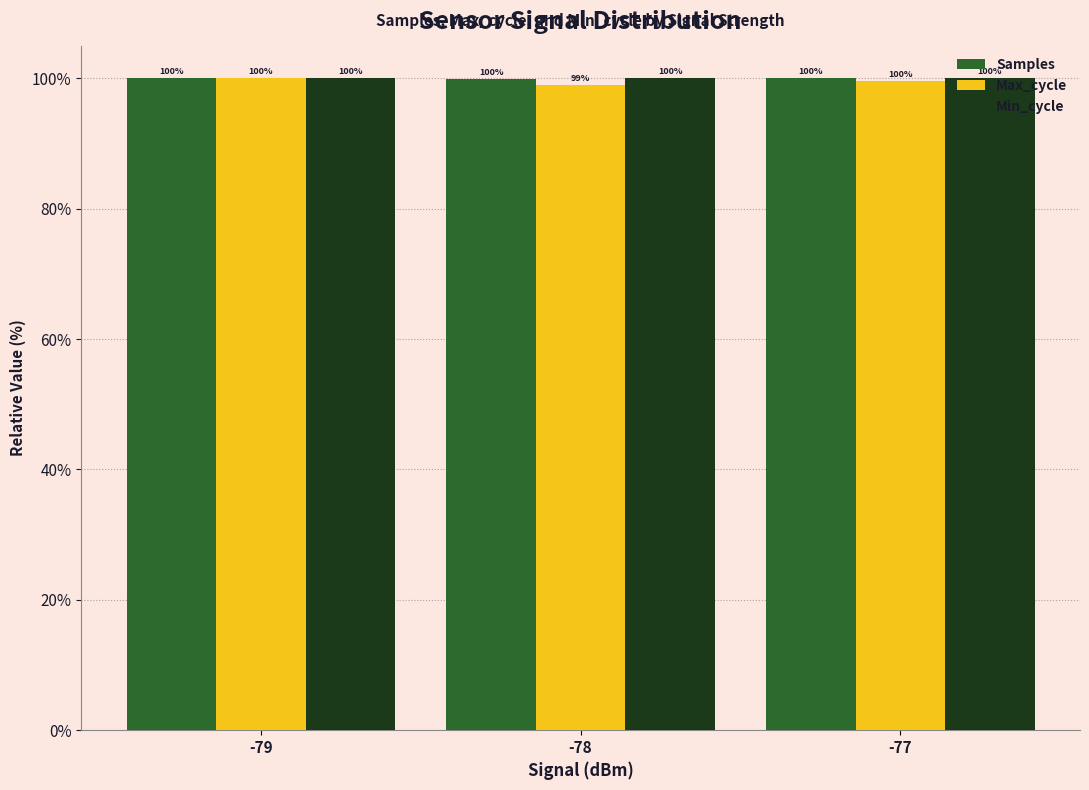

What is the approximate value of Min_cycle at -78?

100.0